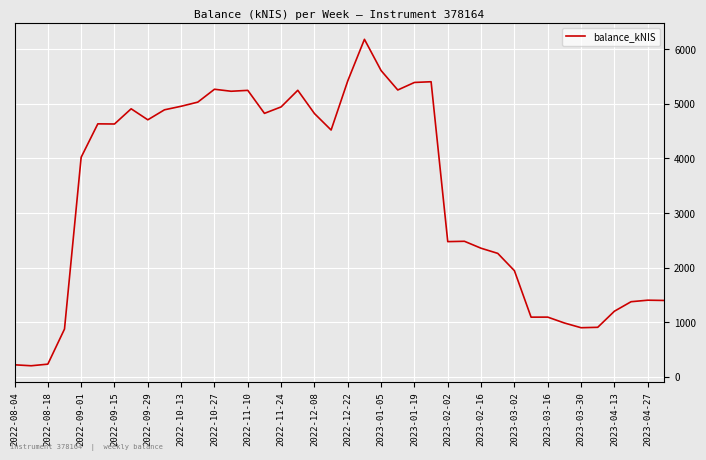

What is the maximum value shown in the chart?

6181.8